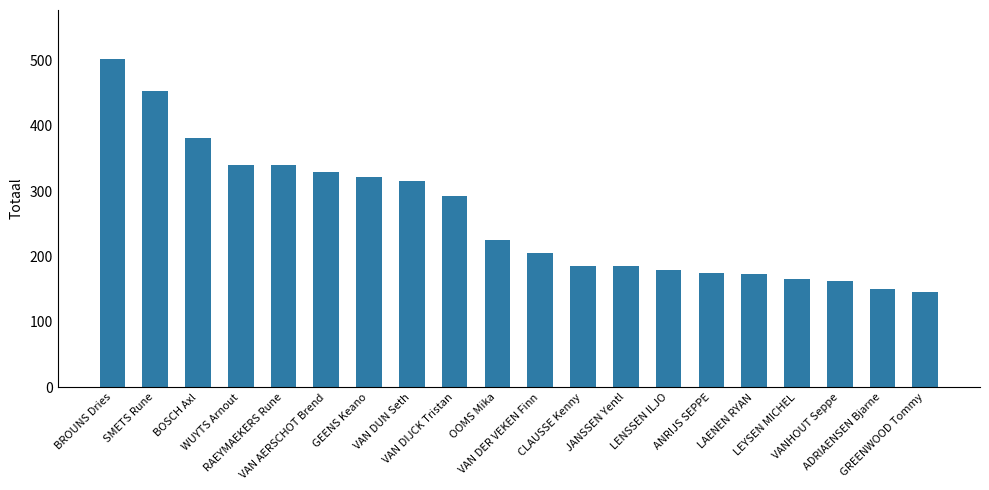

What is the sum of all values?

5230